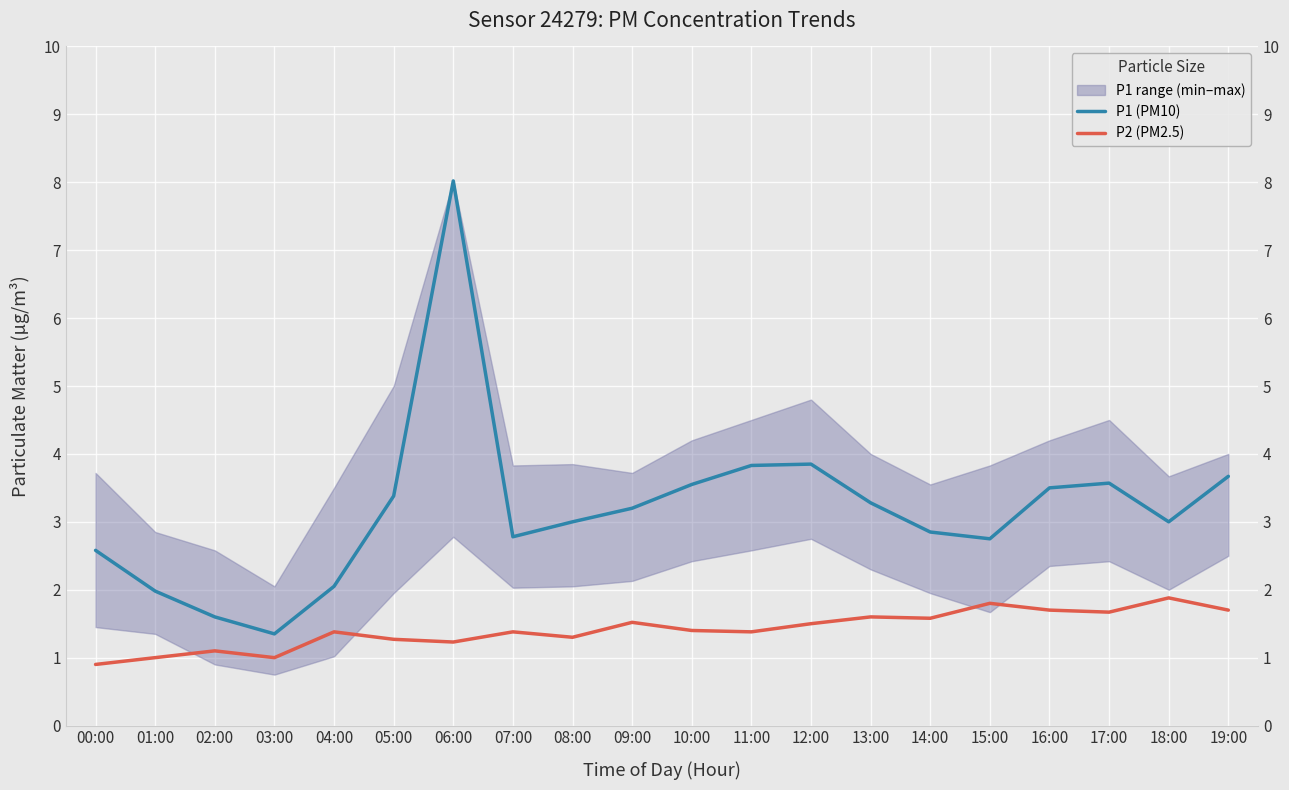

Is this an area chart (filled region under the line)?

No